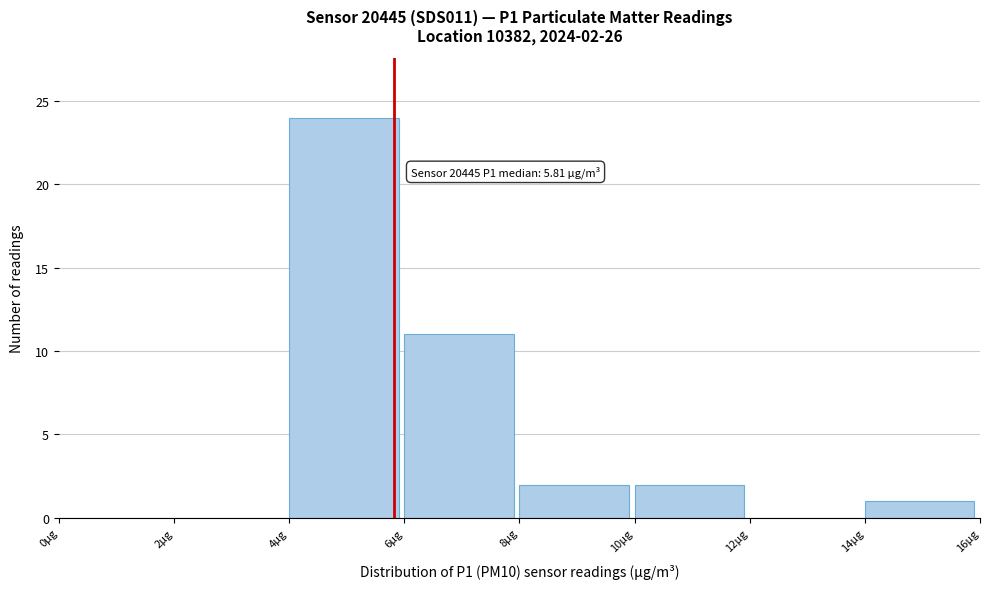

Which range on the x-axis has the tallest bar?

4 to 6